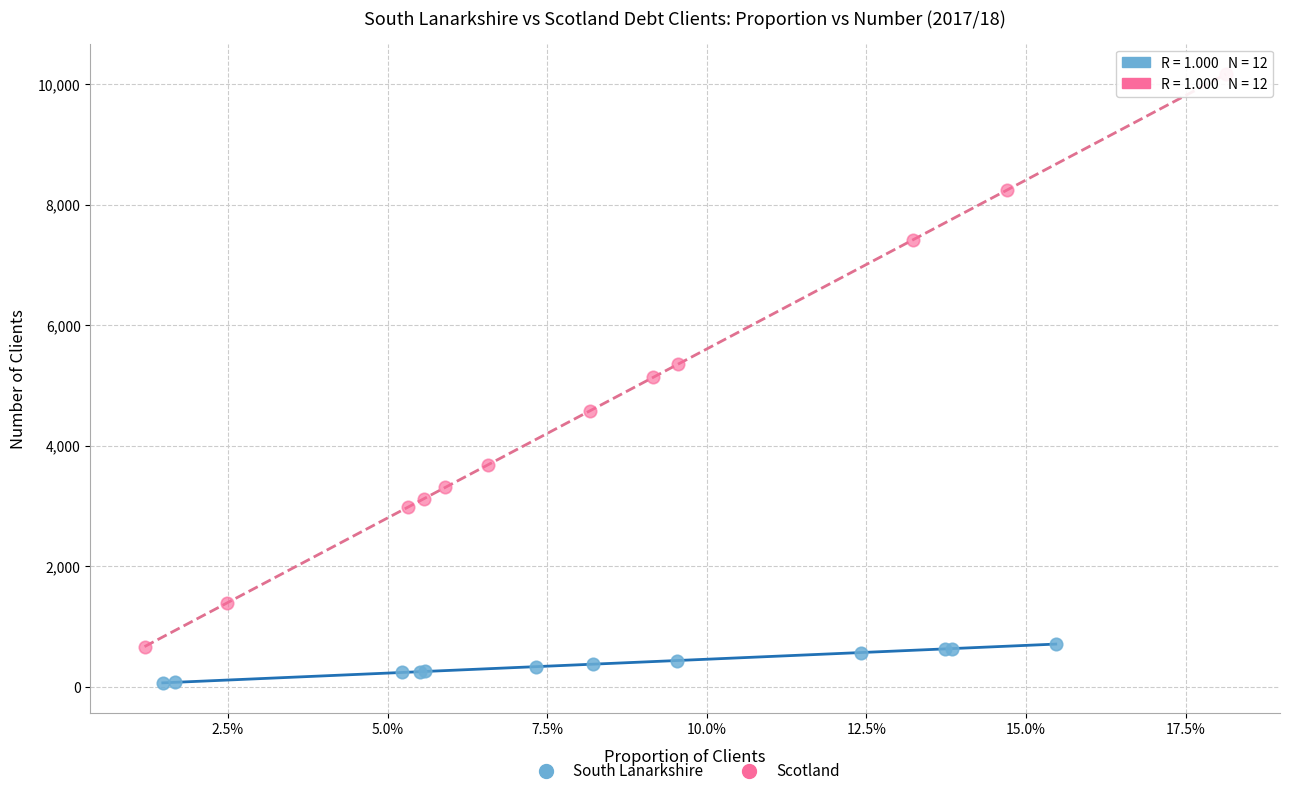

What are all the series names shown in the legend?

South Lanarkshire, Scotland